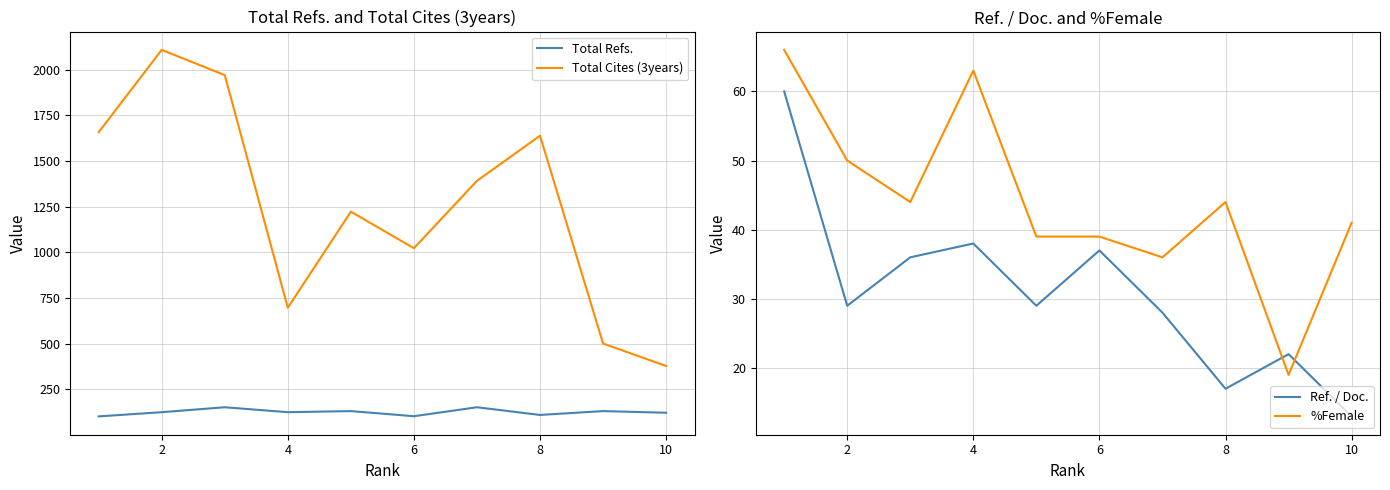

Count the Total Refs. values in the range 109 to 130.

6